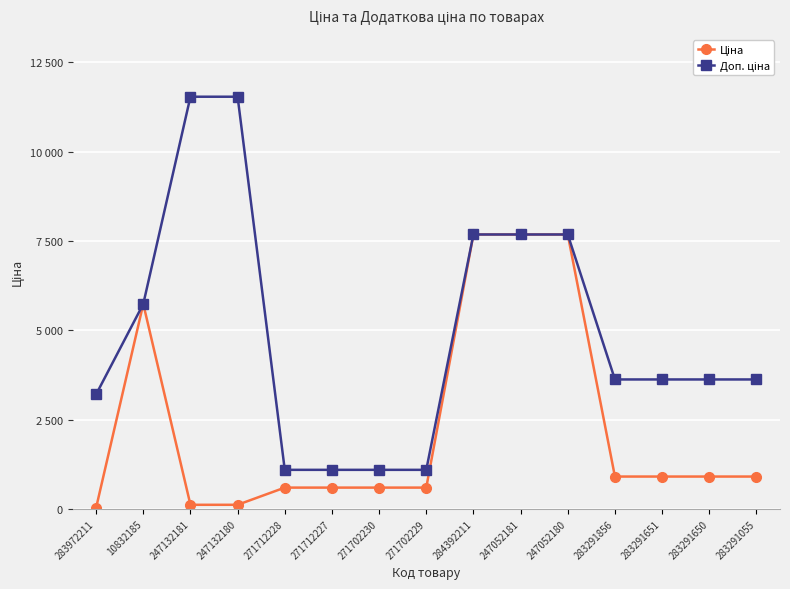

Is this an area chart (filled region under the line)?

No